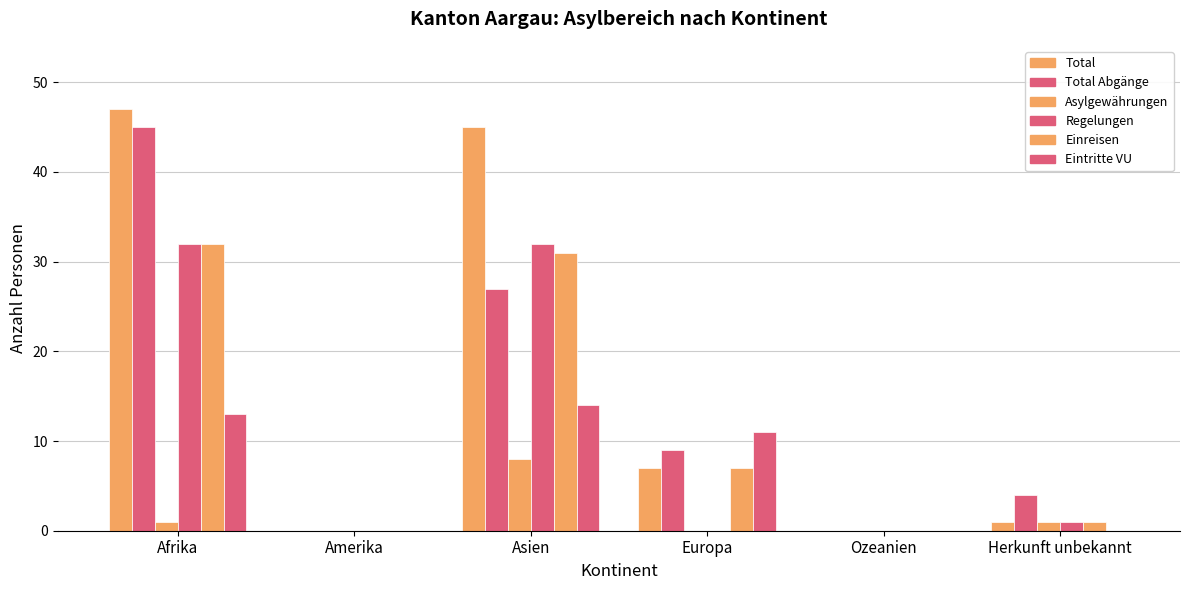

How many series are shown in this chart?

6